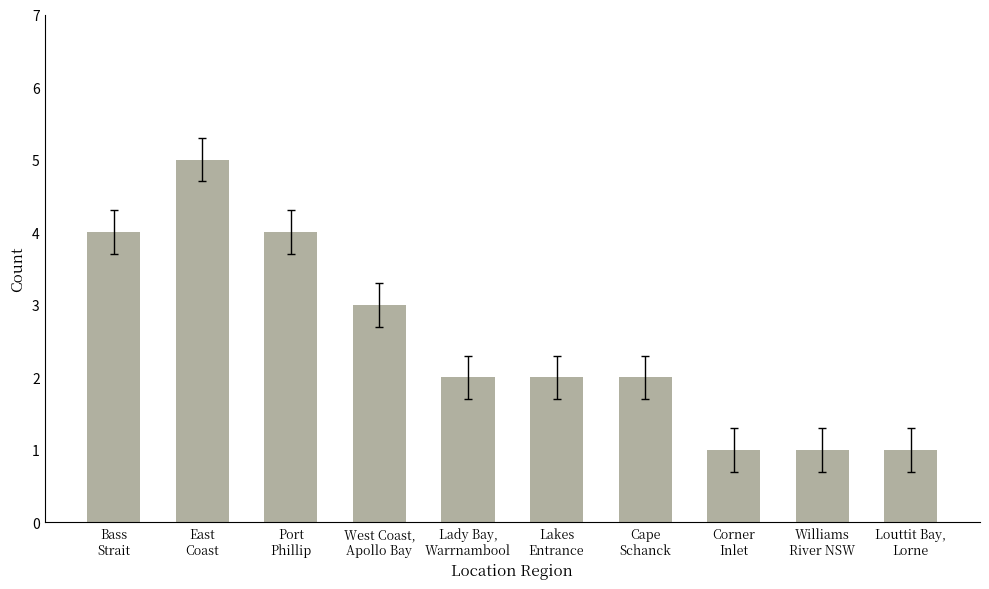

Which has a higher value, East
Coast or Lady Bay,
Warrnambool?

East
Coast